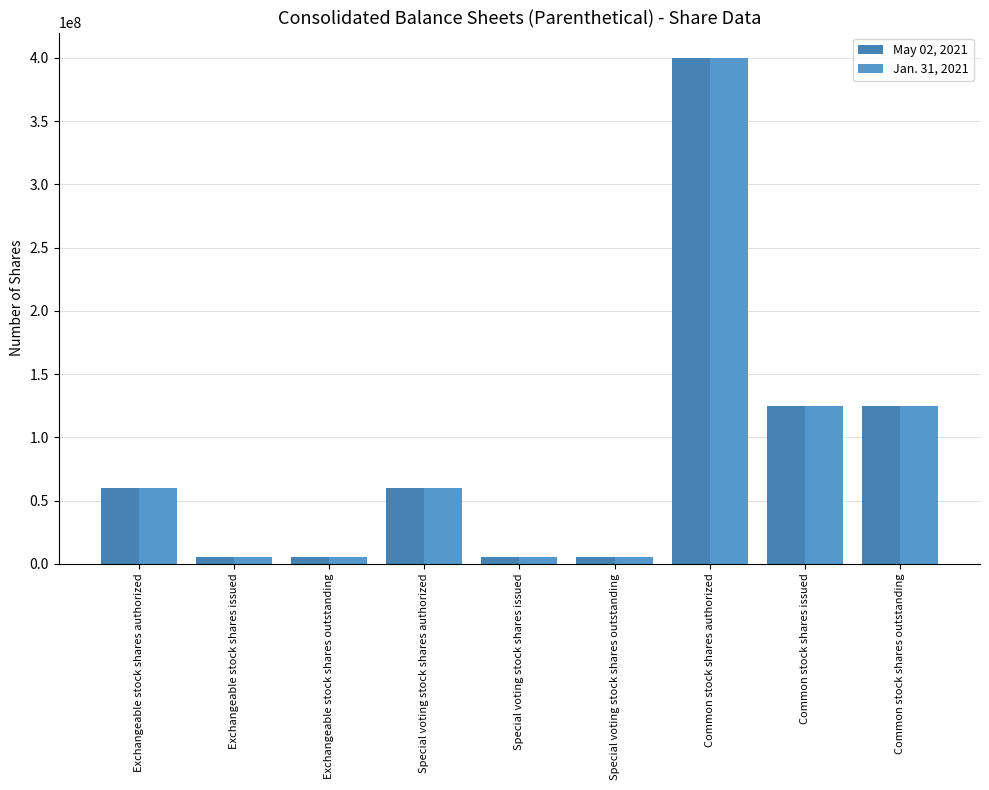

Between Exchangeable stock shares issued and Common stock shares outstanding, which series saw the biggest shift?

Jan. 31, 2021